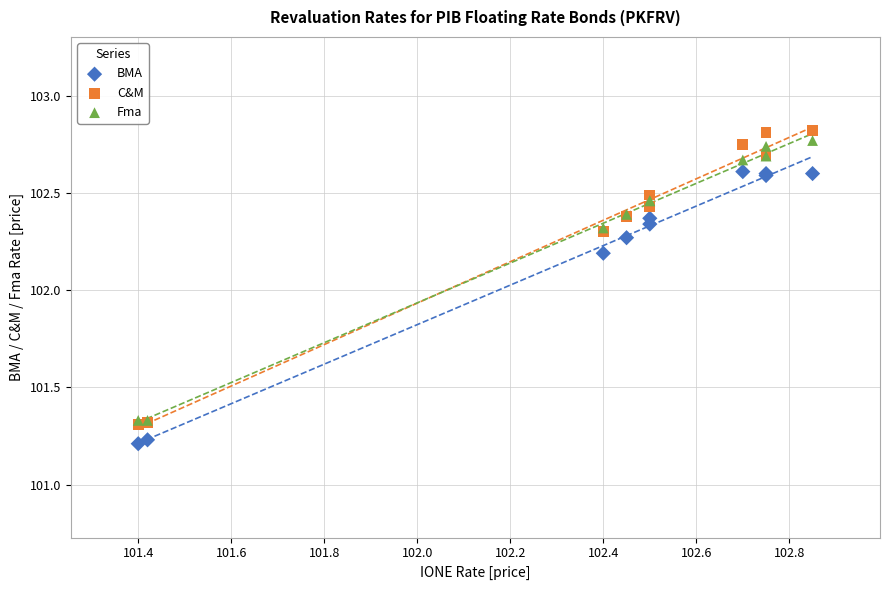

Across all series, what Y value is closest to 102?

102.2